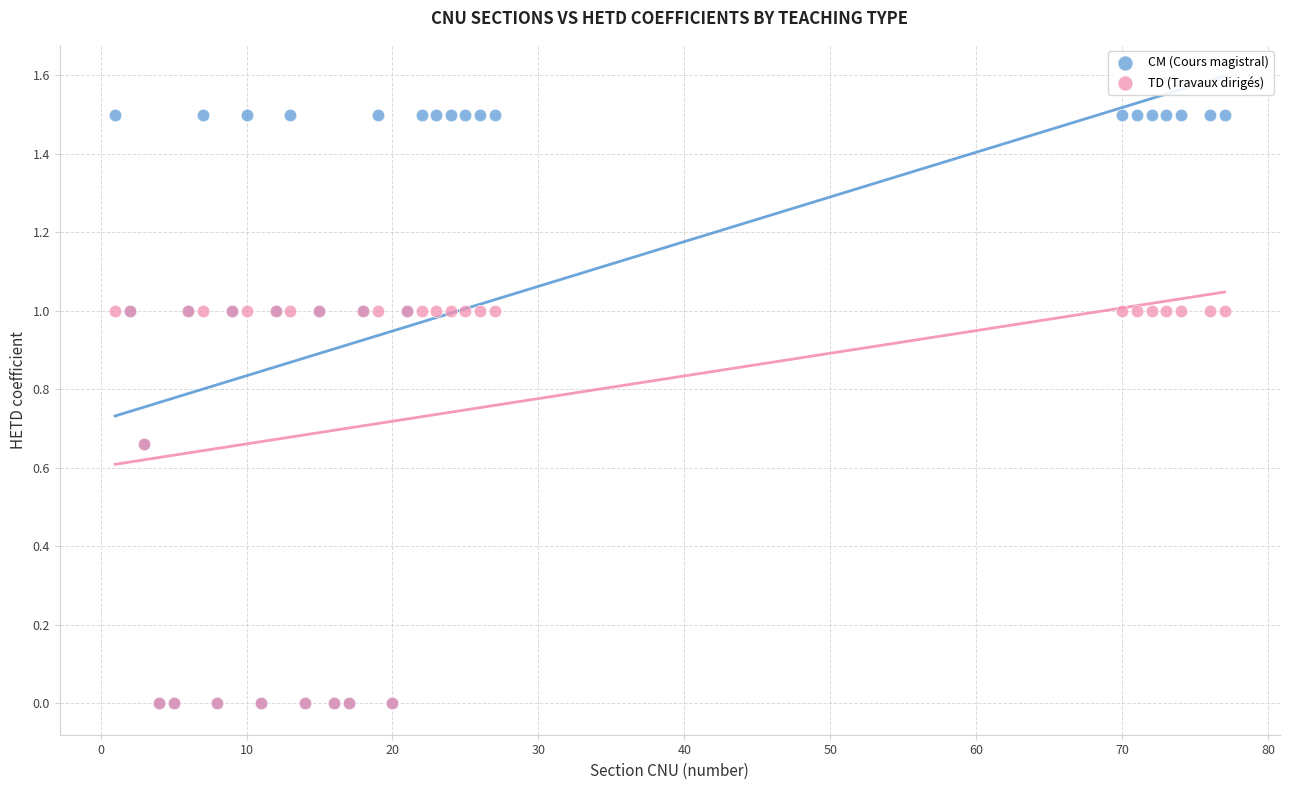

What are all the series names shown in the legend?

CM (Cours magistral), TD (Travaux dirigés)